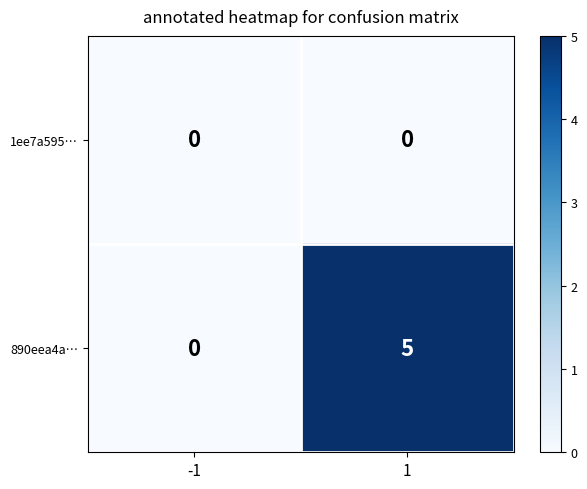

Reading right to left, extract all data points from this chart.

1ee7a595…: 0	0
890eea4a…: 5	0